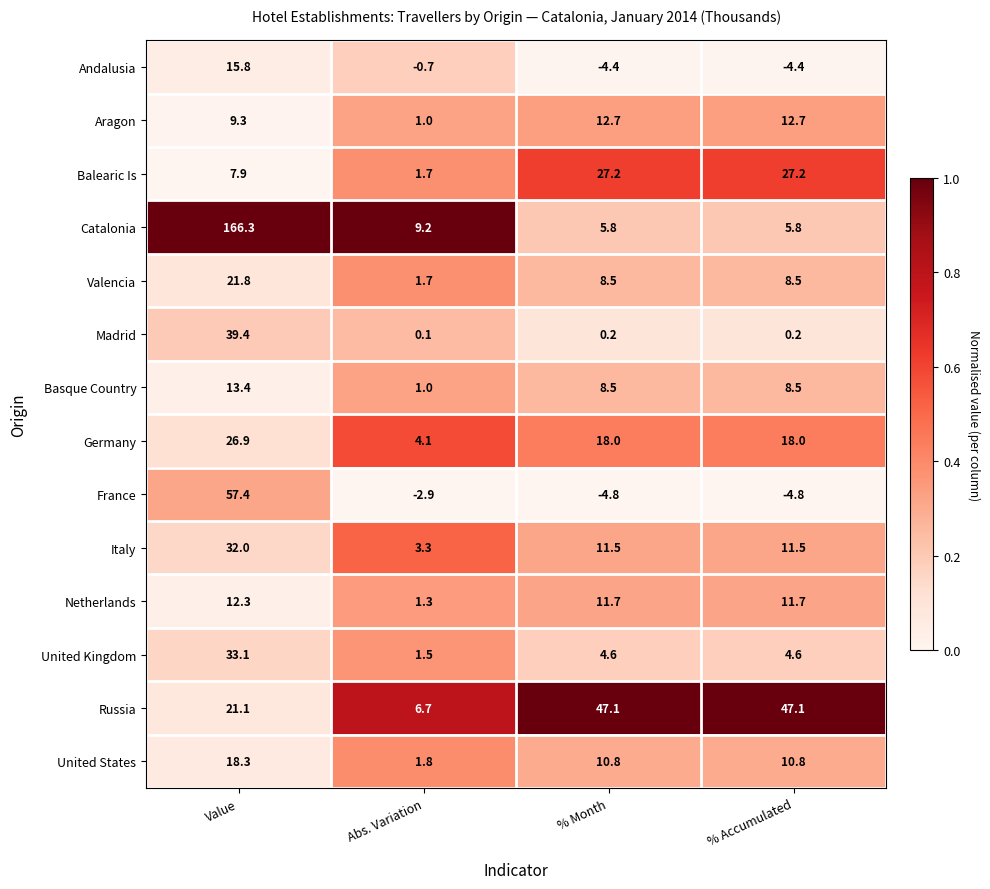

What is the average value of the Russia series?

30.5